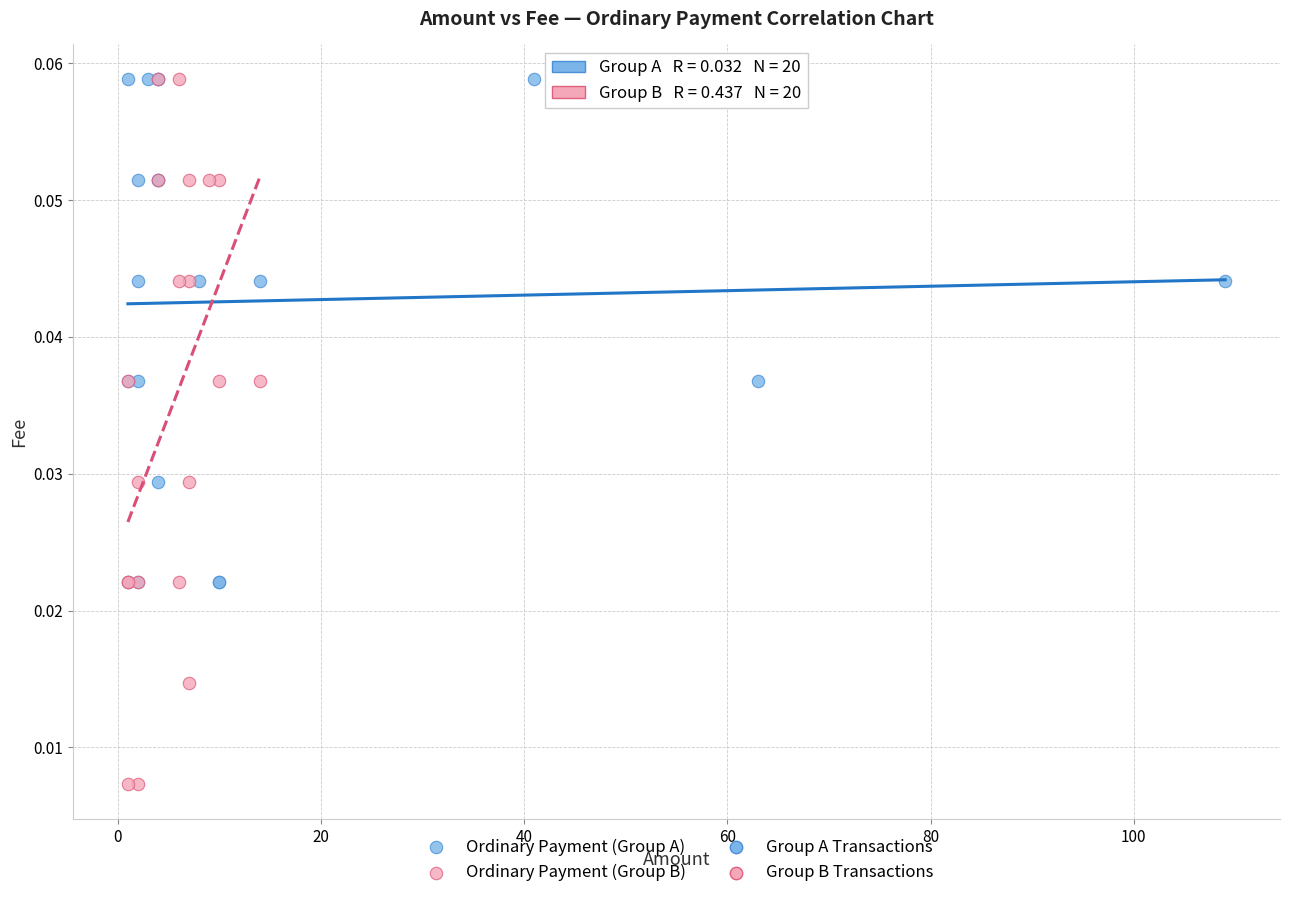

Which series reaches the minimum Y coordinate?

Ordinary Payment (Group B)